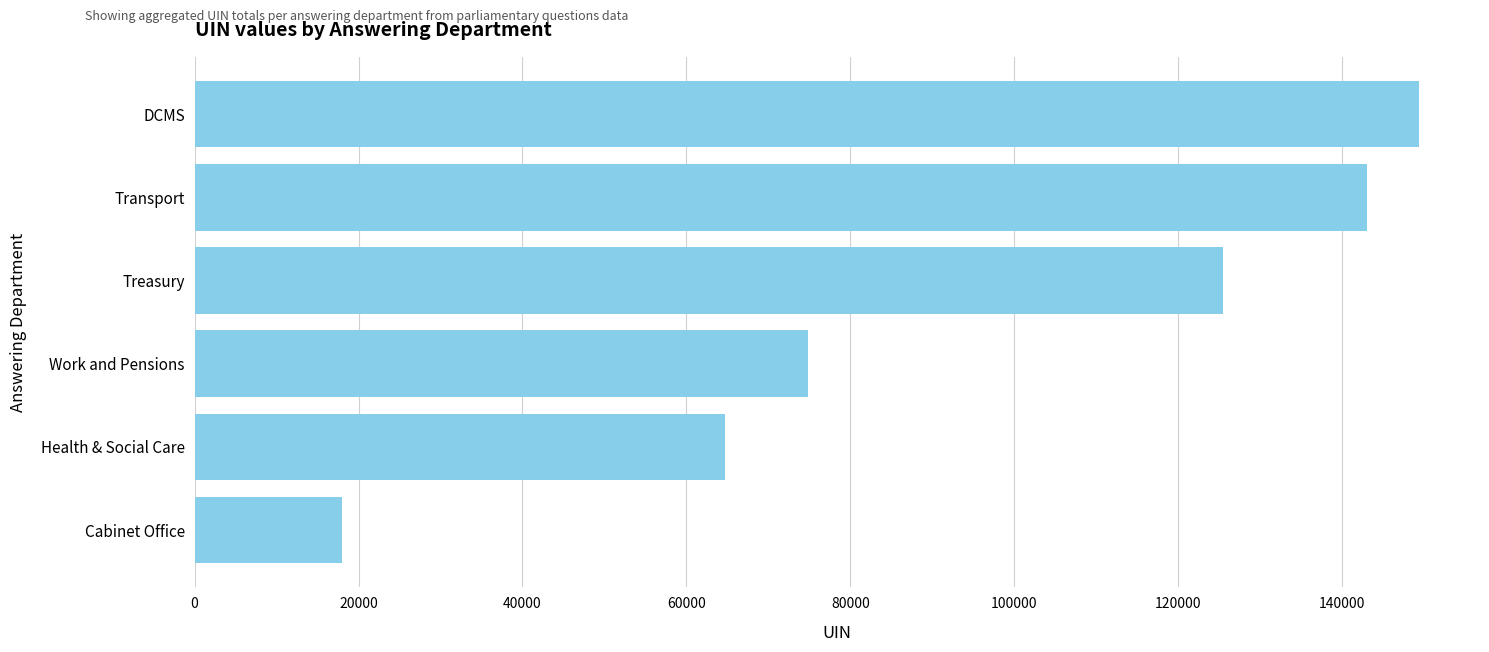

List the labels in order of value, largest first.

DCMS, Transport, Treasury, Work and Pensions, Health & Social Care, Cabinet Office